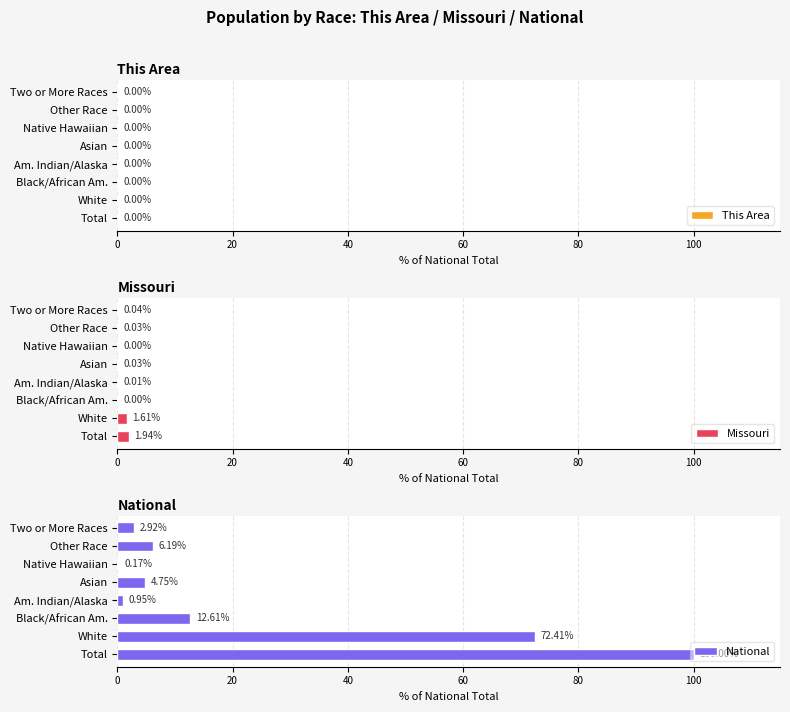

At how many categories does at least one series exceed 38?

2